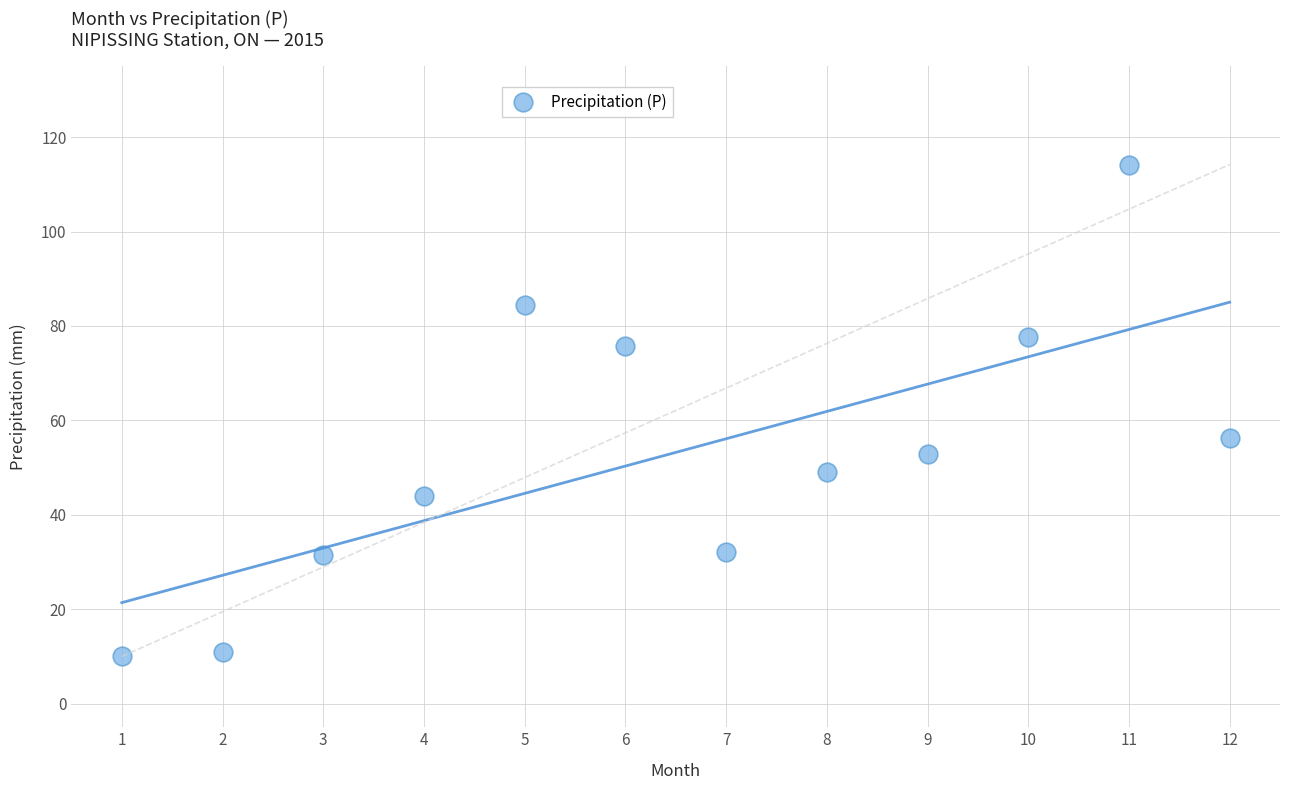

What is the average X value?

6.5